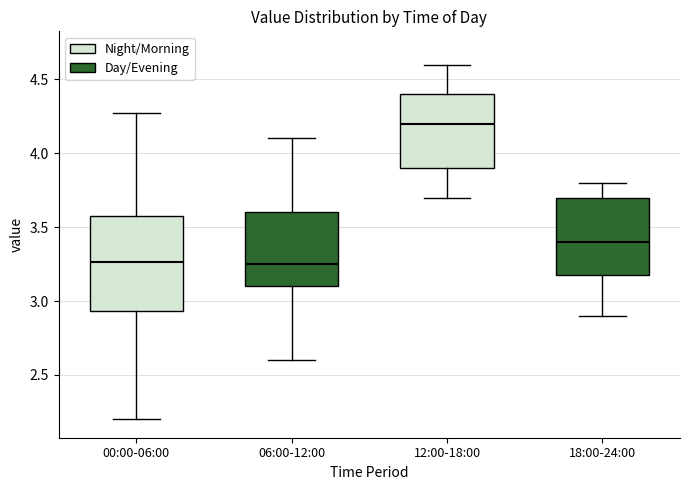

Reading left to right, read every box against the y-axis: the position of its median line, the range the box covers, and the ends of its whiskers. The values are not printed on the chart, so give them approximately, as read against the axis.

00:00-06:00: median 3.25, box 2.95 to 3.60, whiskers 2.20 to 4.25
06:00-12:00: median 3.25, box 3.10 to 3.60, whiskers 2.60 to 4.10
12:00-18:00: median 4.20, box 3.90 to 4.40, whiskers 3.70 to 4.60
18:00-24:00: median 3.40, box 3.20 to 3.70, whiskers 2.90 to 3.80